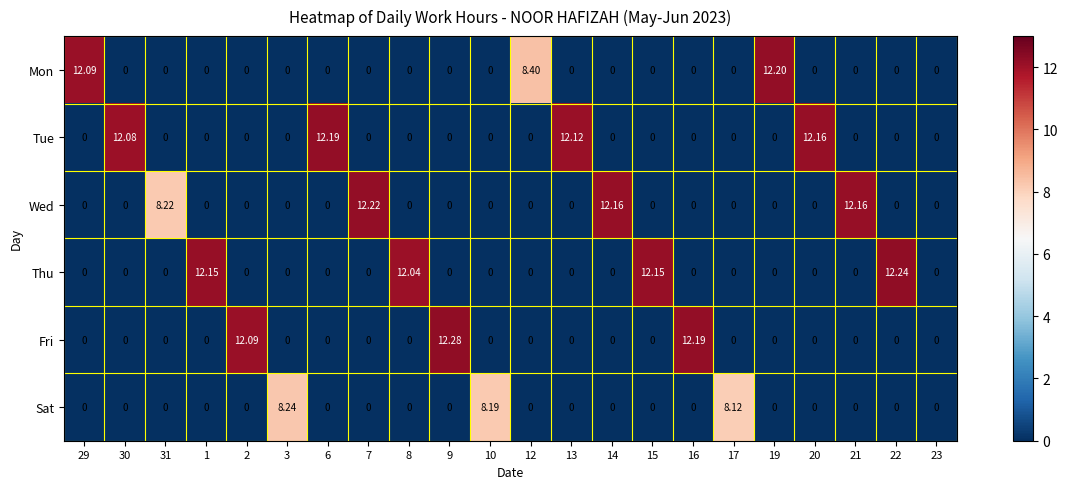

Which category has the highest value across all series?

9